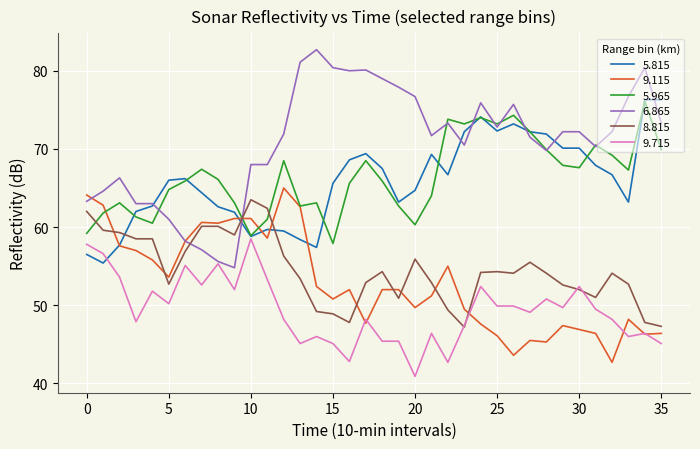

What is the highest value of the 6.865 series?

82.7